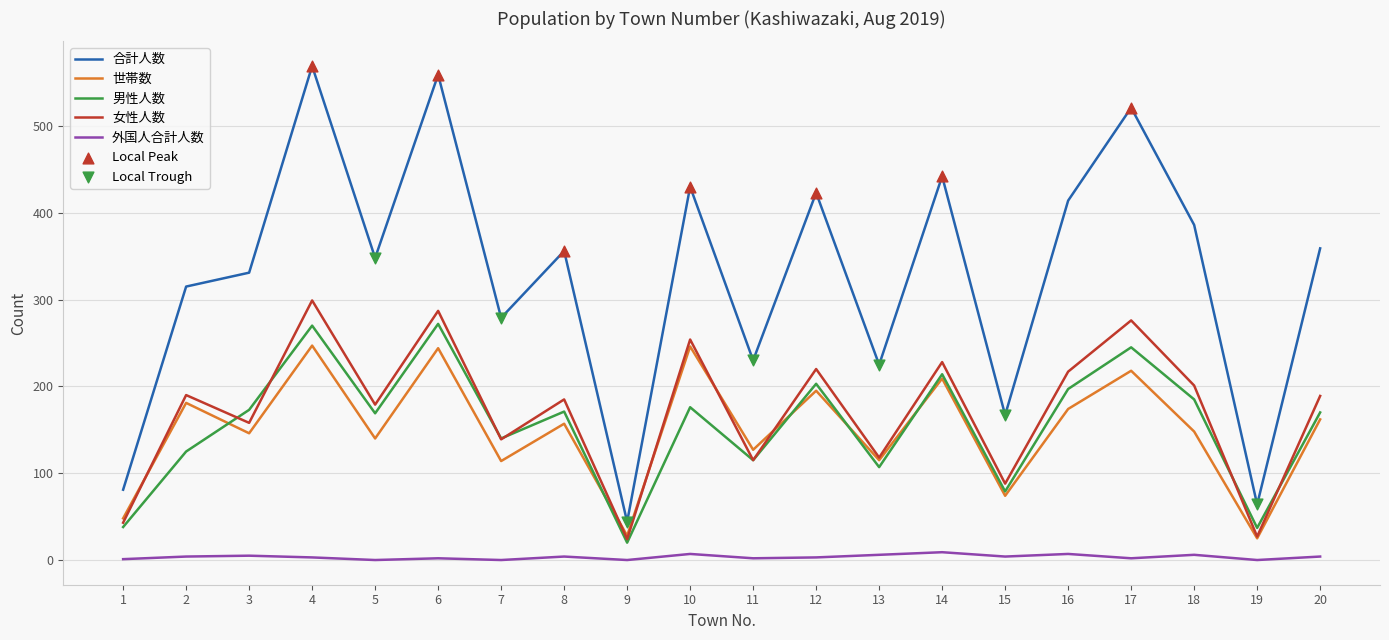

Which series has the largest total across all categories?

合計人数